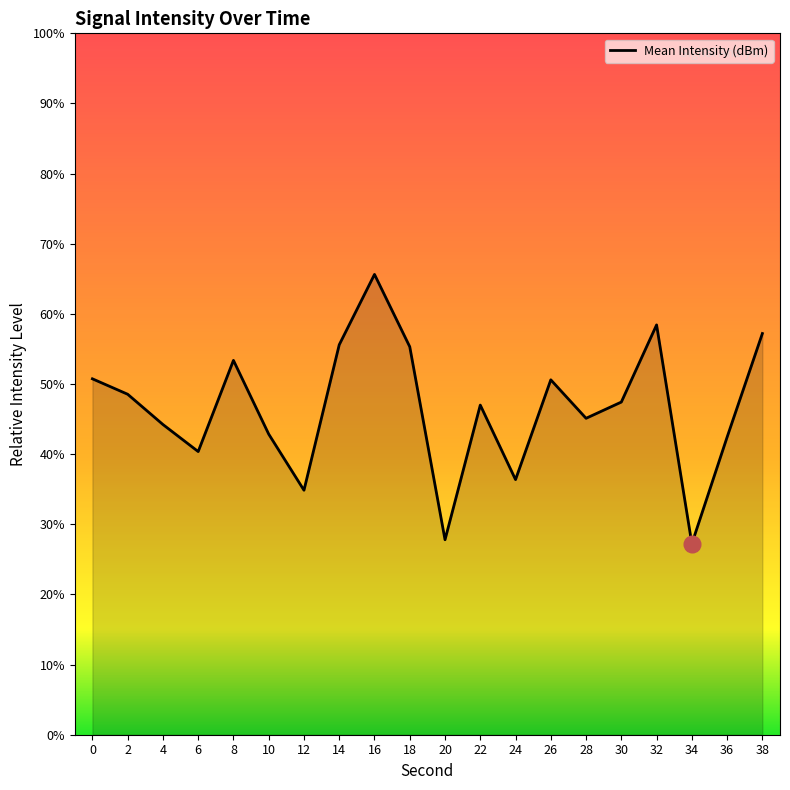

What is the difference between the values at 30 and 16?

18.2